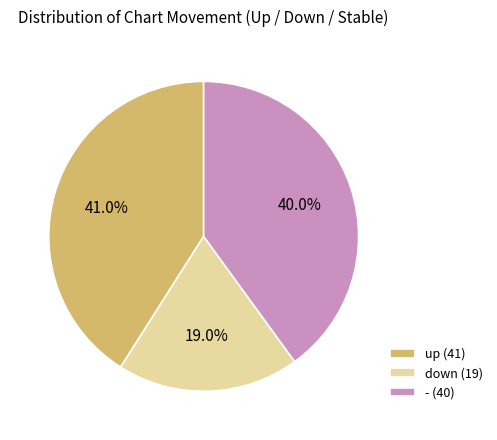

What is the smallest slice in the pie chart?

down